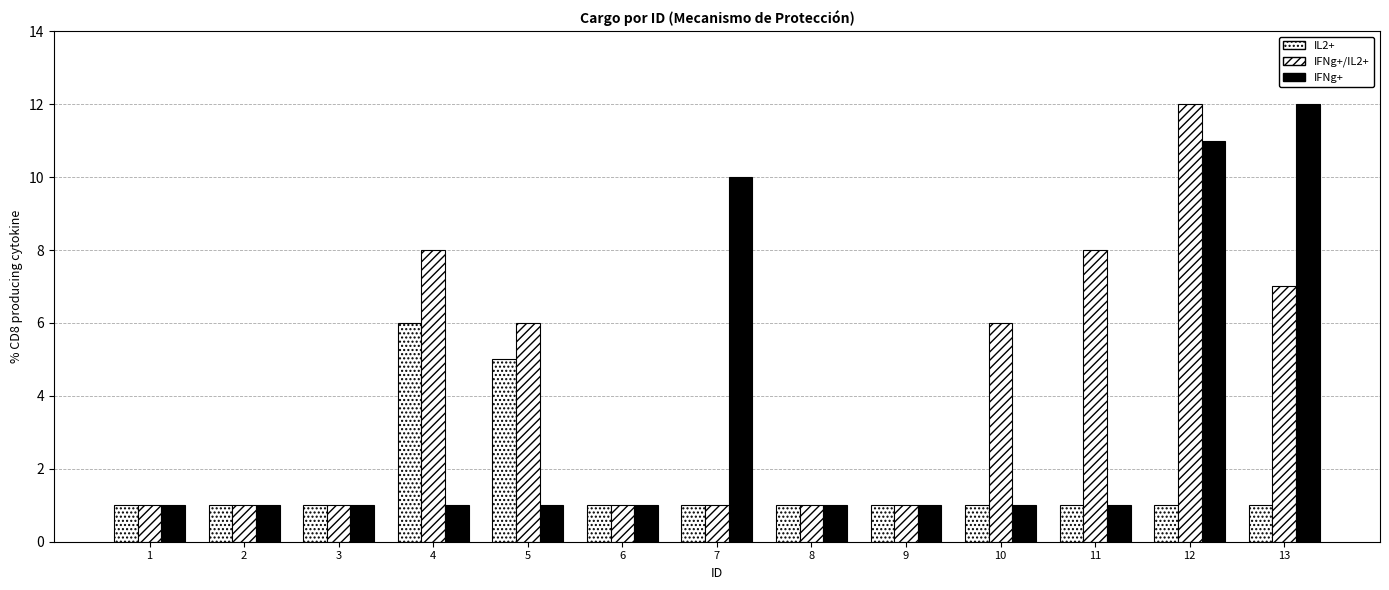

The IL2+ series shows 1 at 13. True or false?

True